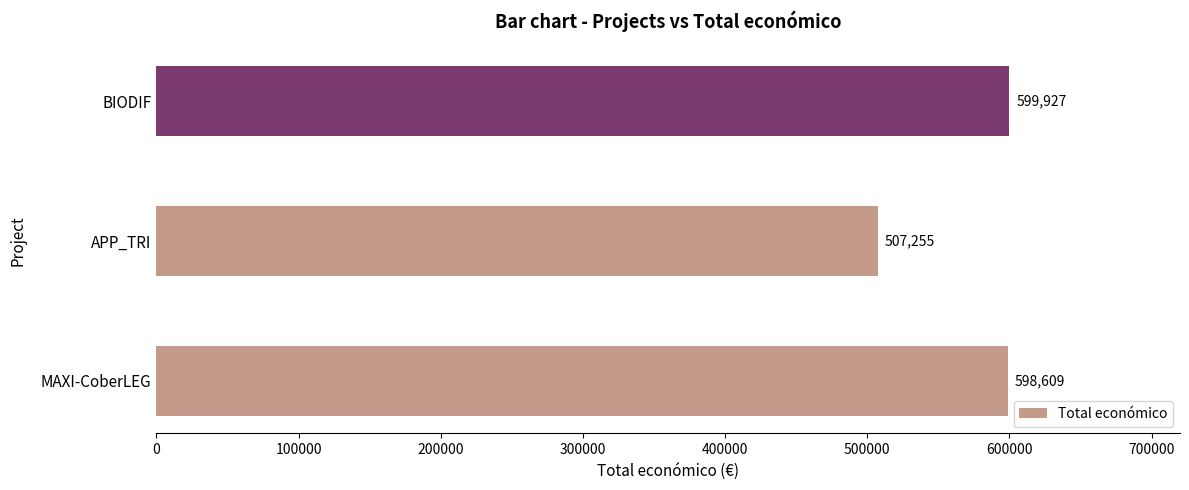

Count the number of categories in the chart.

3